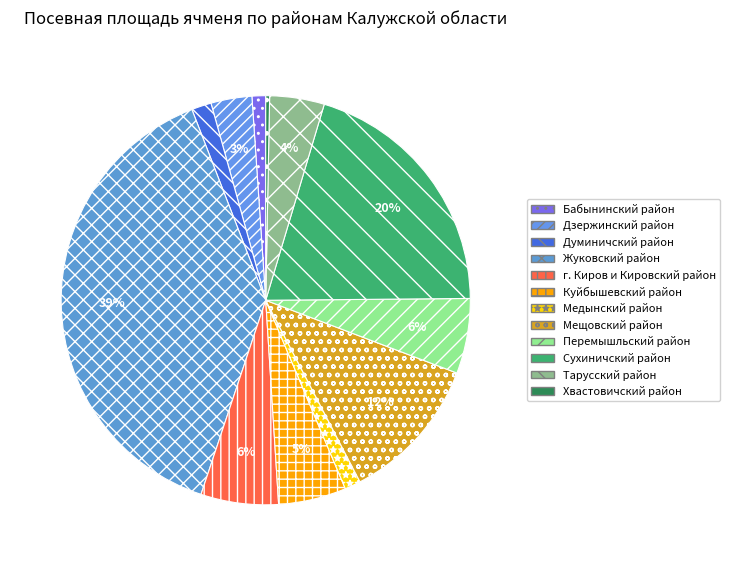

To the nearest percent, what portion does г. Киров и Кировский район represent?

6%